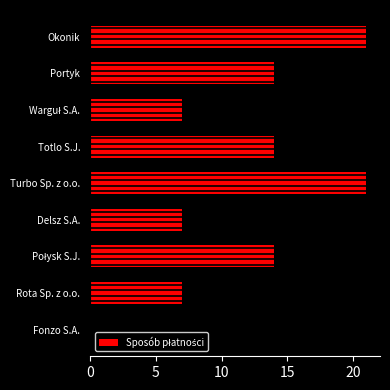

Read the value at Turbo Sp. z o.o..

21